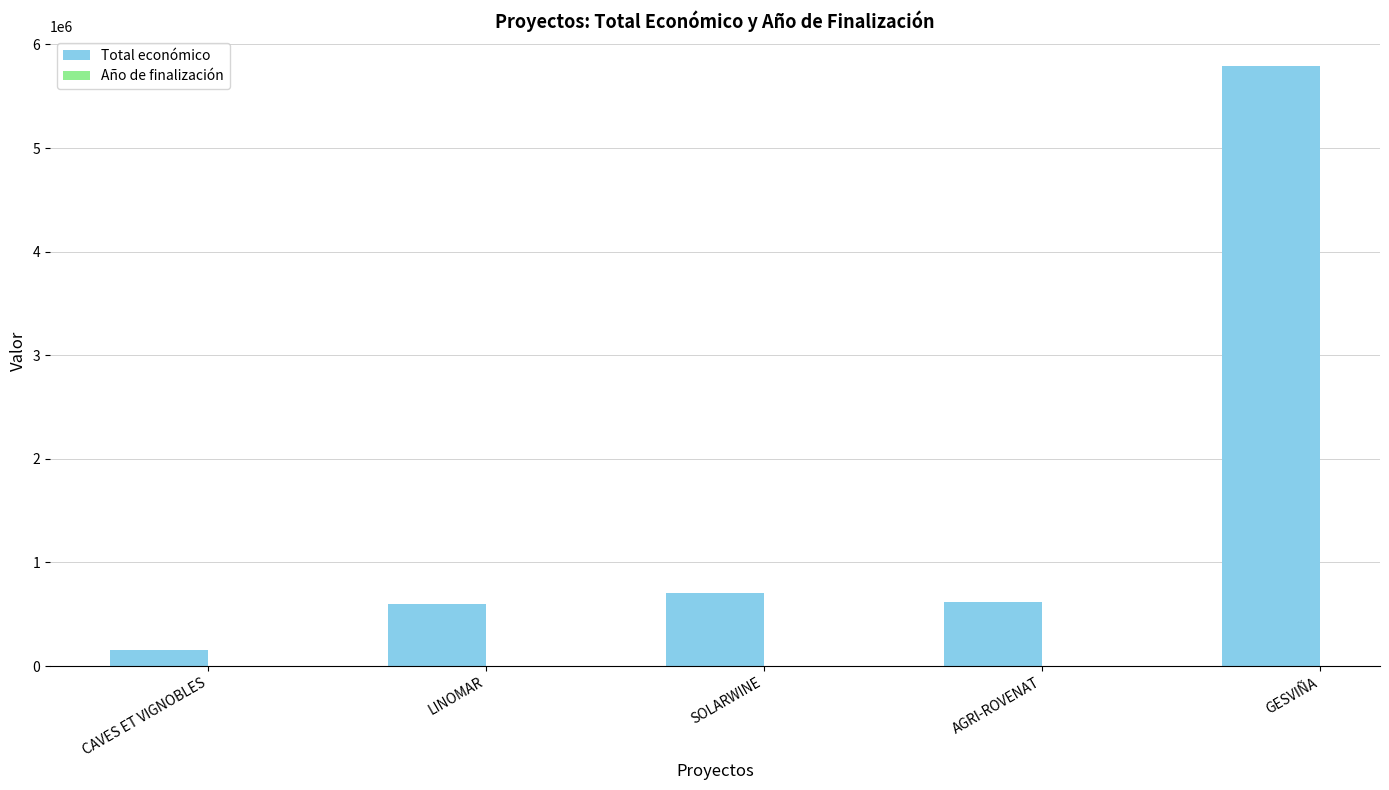

How many values in the Año de finalización series are below 2027?

1